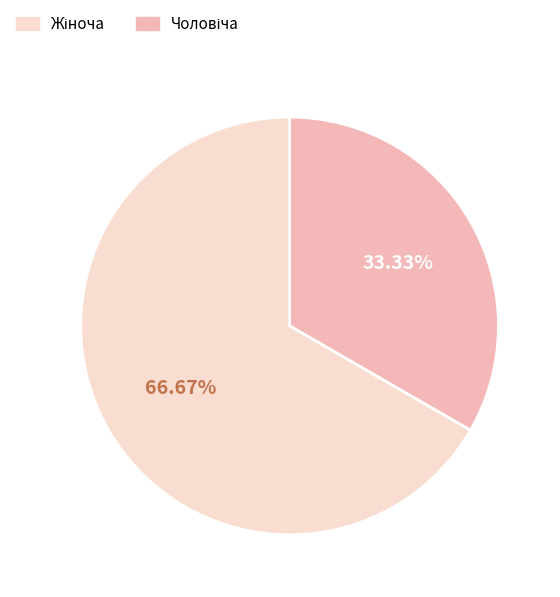

Does any single category account for the majority?

Yes